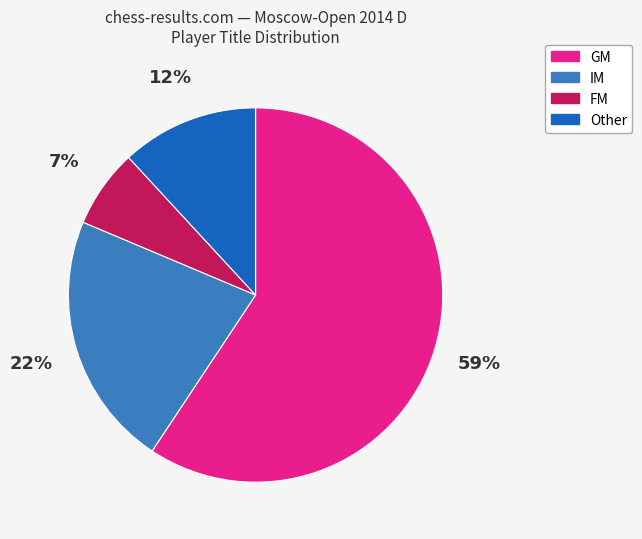

True or false: IM accounts for 22% of the total.

True